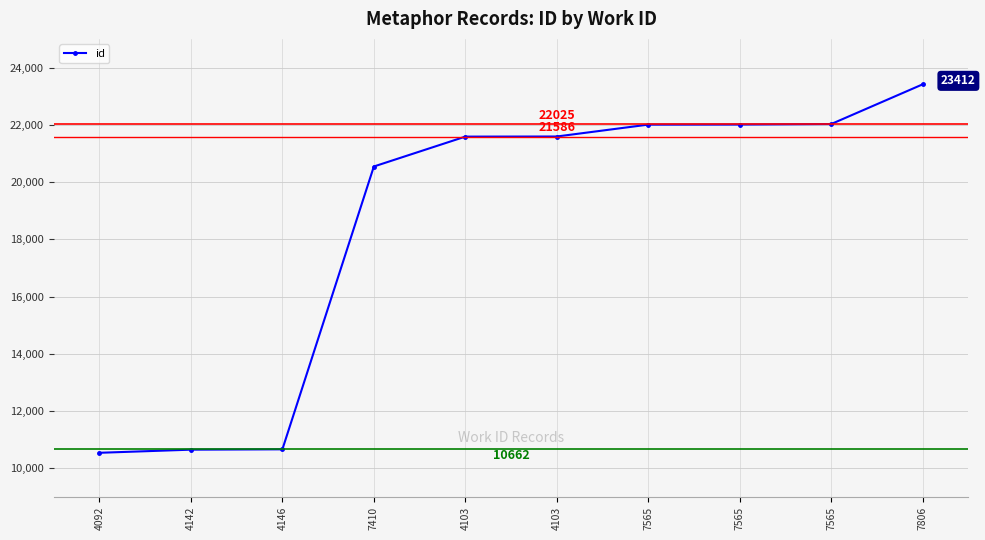

What is the label of the 6th point from the right?

4103